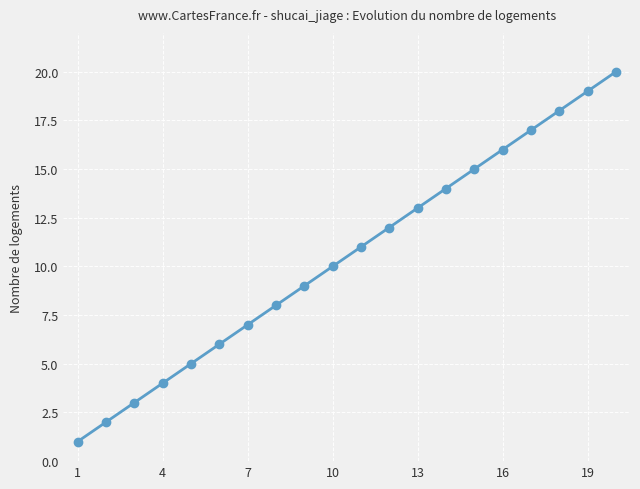

What is the sum of all values?

210